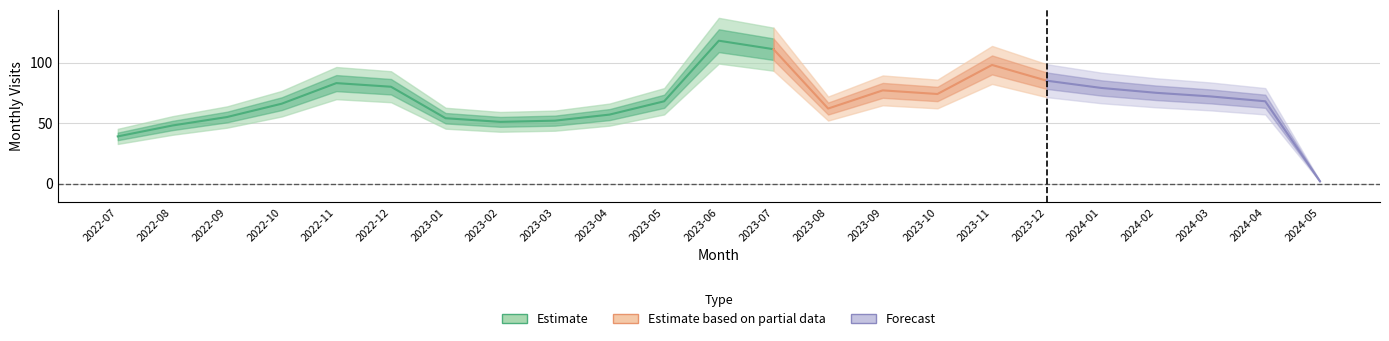

At which category does the chart reach its minimum across all series?

2024-05